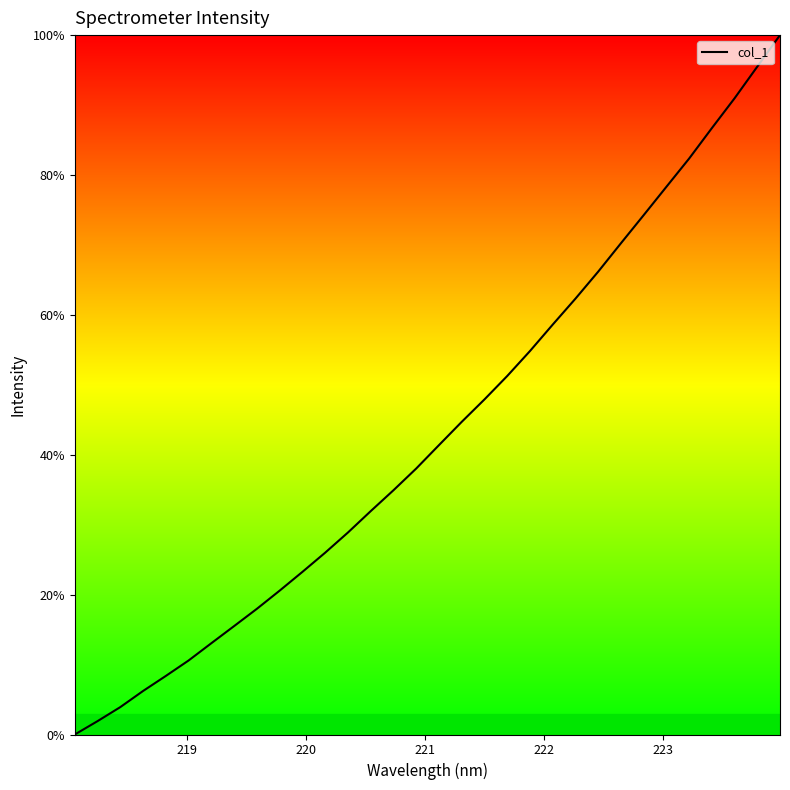

What is the difference between the maximum and minimum values?

100.0